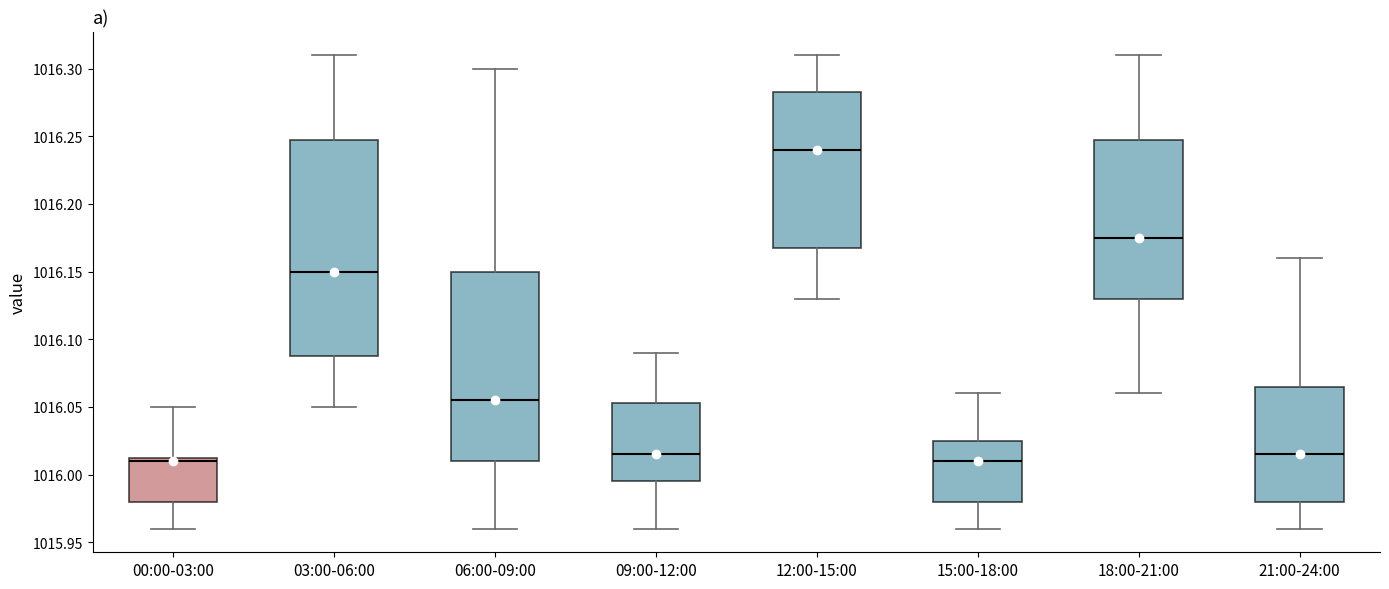

Which box is the tallest, from its lower edge to its upper edge?

03:00-06:00